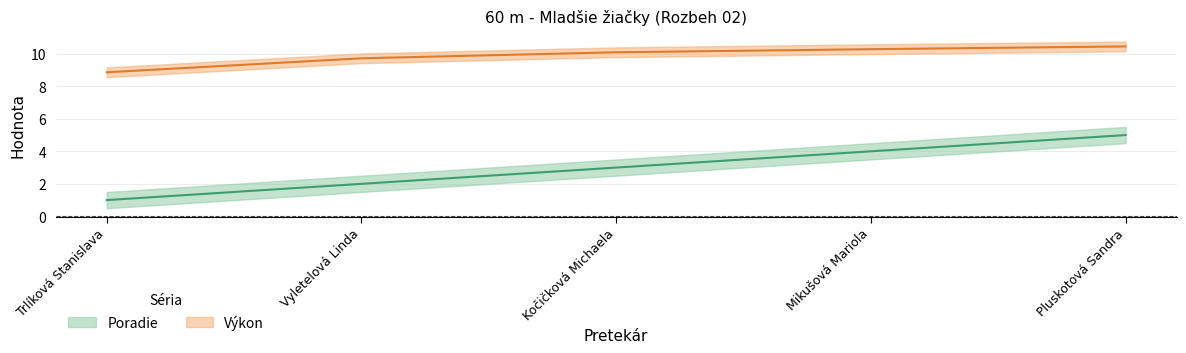

Which series has the largest total across all categories?

Výkon